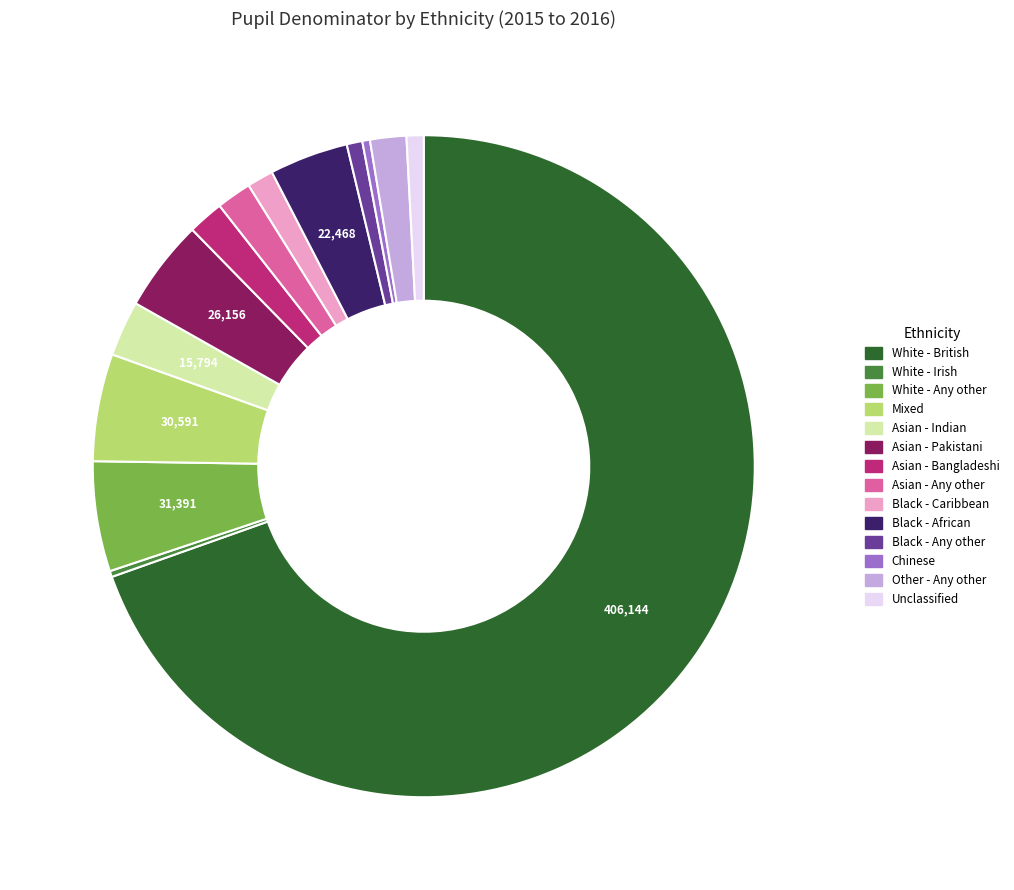

Combined, do Asian - Indian and Asian - Bangladeshi account for over 50%?

No